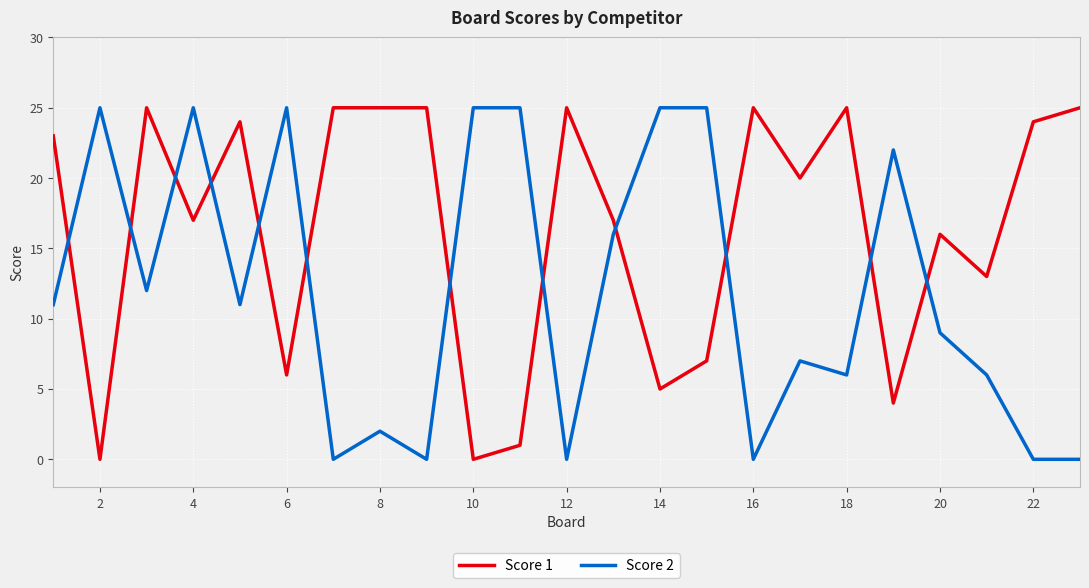

Rank the series by their average value, from lowest to highest.

Score 2, Score 1